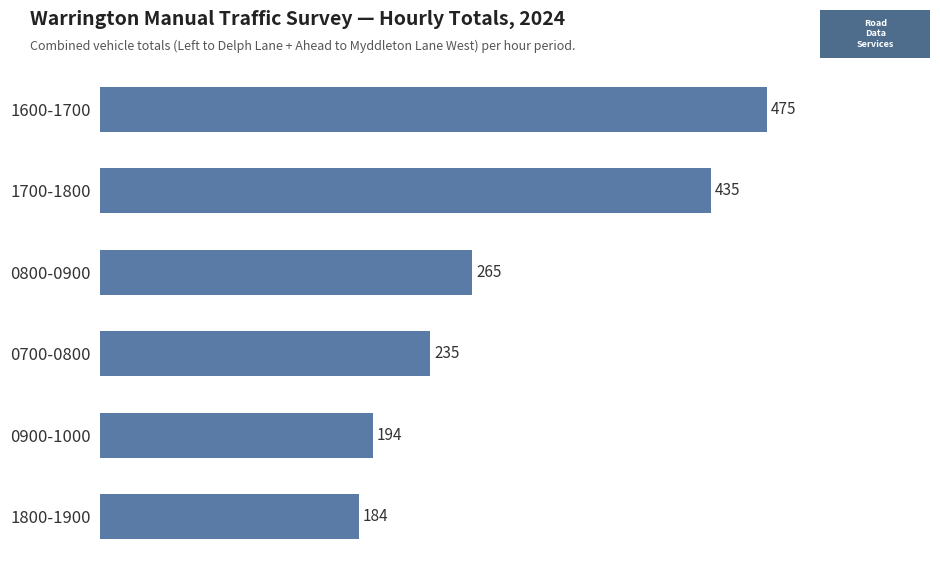

What is the change in value from 1600-1700 to 1800-1900?

-291